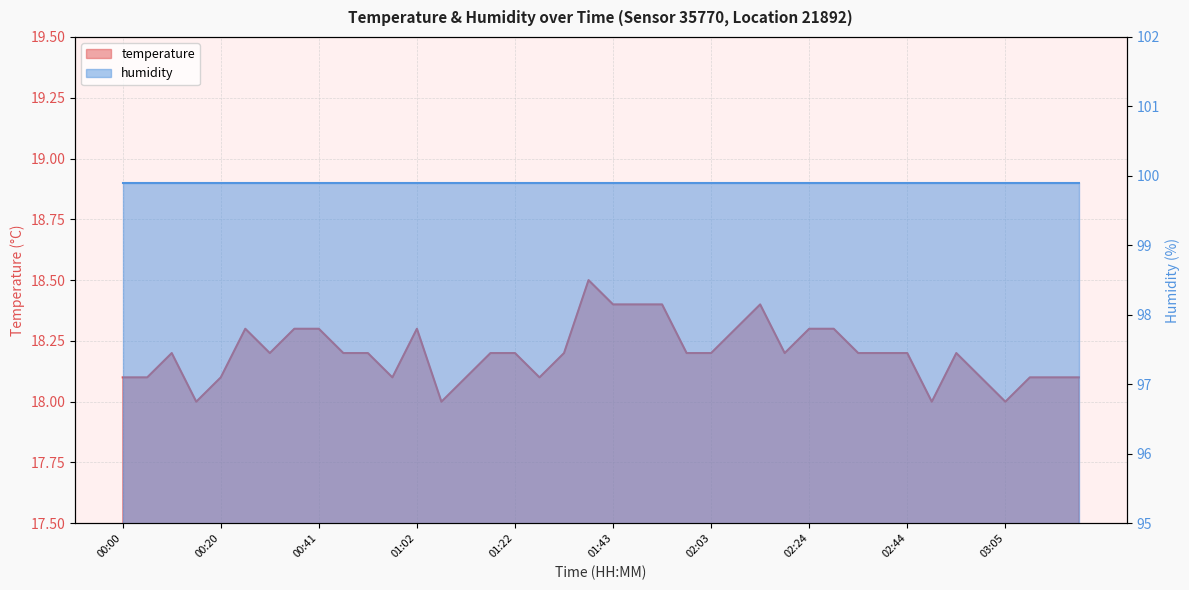

Reading left to right, what are all the values shown in this chart?

18.1	18.1	18.2	18.0	18.1	18.3	18.2	18.3	18.3	18.2	18.2	18.1	18.3	18.0	18.1	18.2	18.2	18.1	18.2	18.5	18.4	18.4	18.4	18.2	18.2	18.3	18.4	18.2	18.3	18.3	18.2	18.2	18.2	18.0	18.2	18.1	18.0	18.1	18.1	18.1